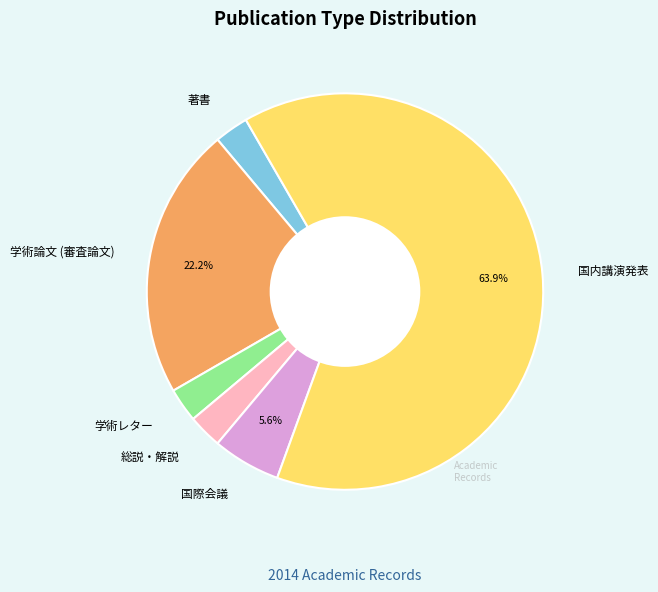

Between 国内講演発表 and 著書, which is larger?

国内講演発表